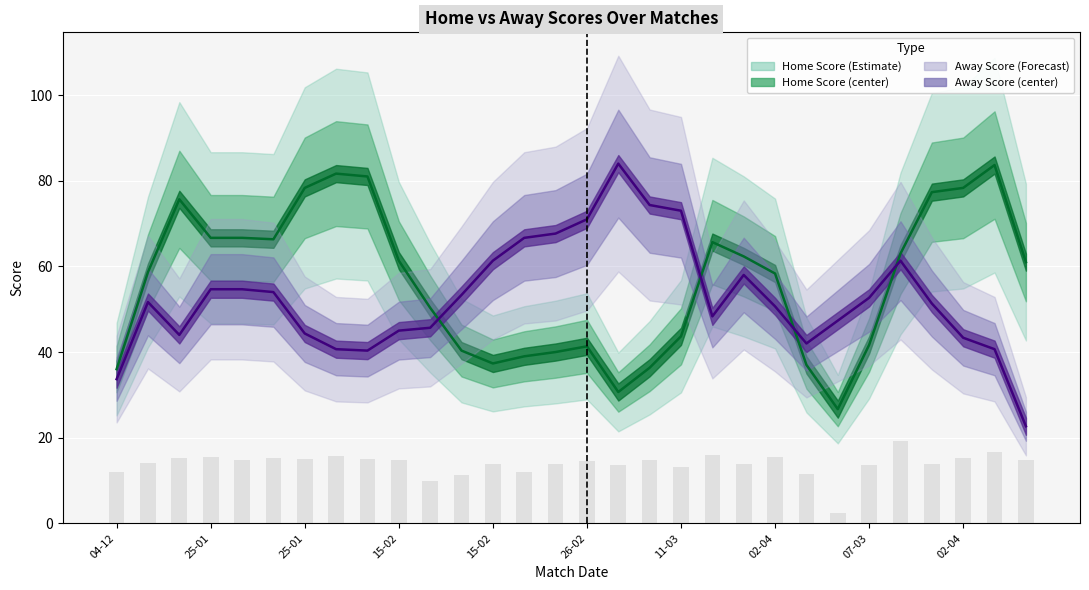

Which category has the highest value across all series?

17-03